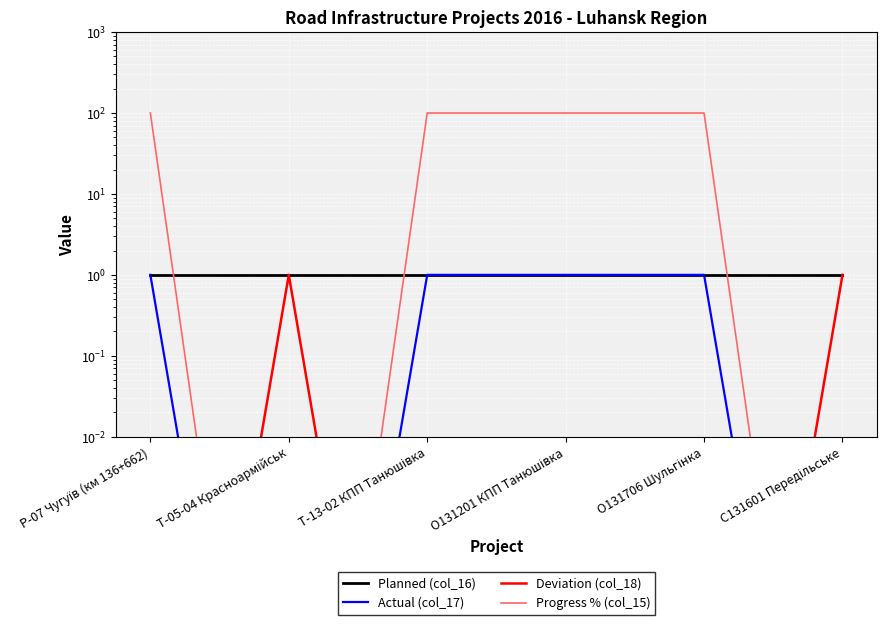

Which series has the largest range (max minus min)?

Progress % (col_15)